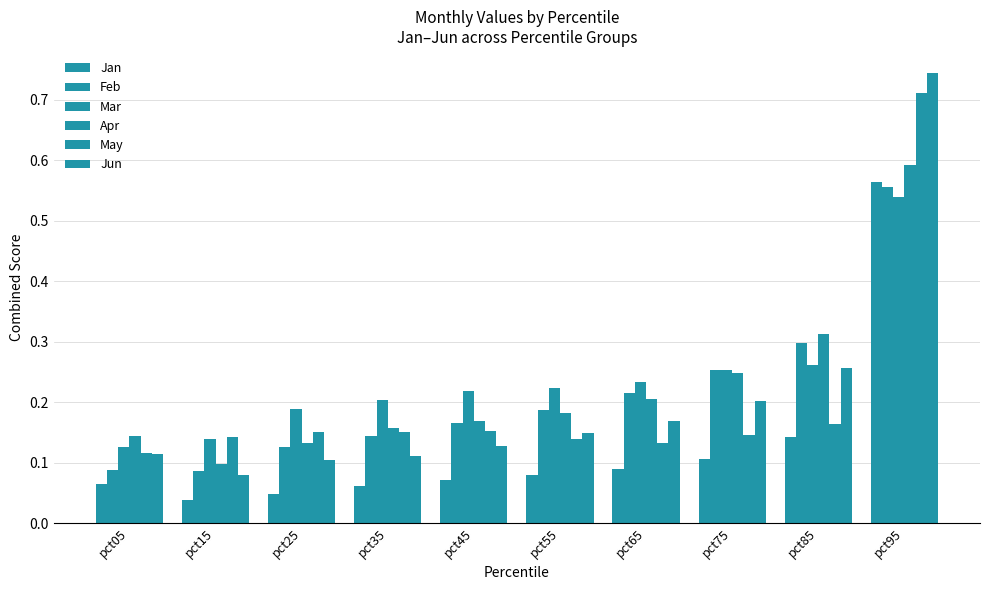

Which series changed the most between pct15 and pct75?

Feb